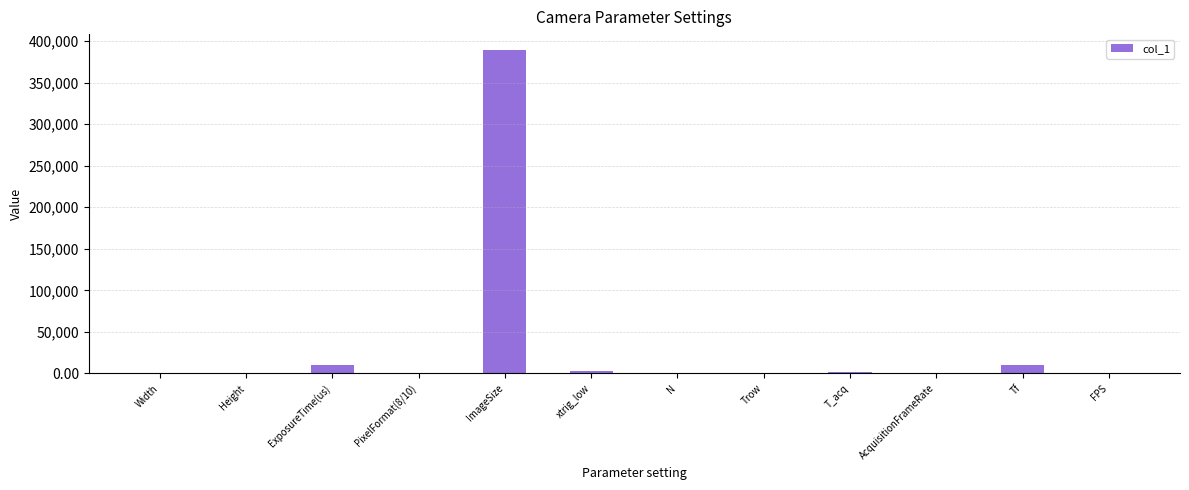

Does the chart contain stacked bars?

No